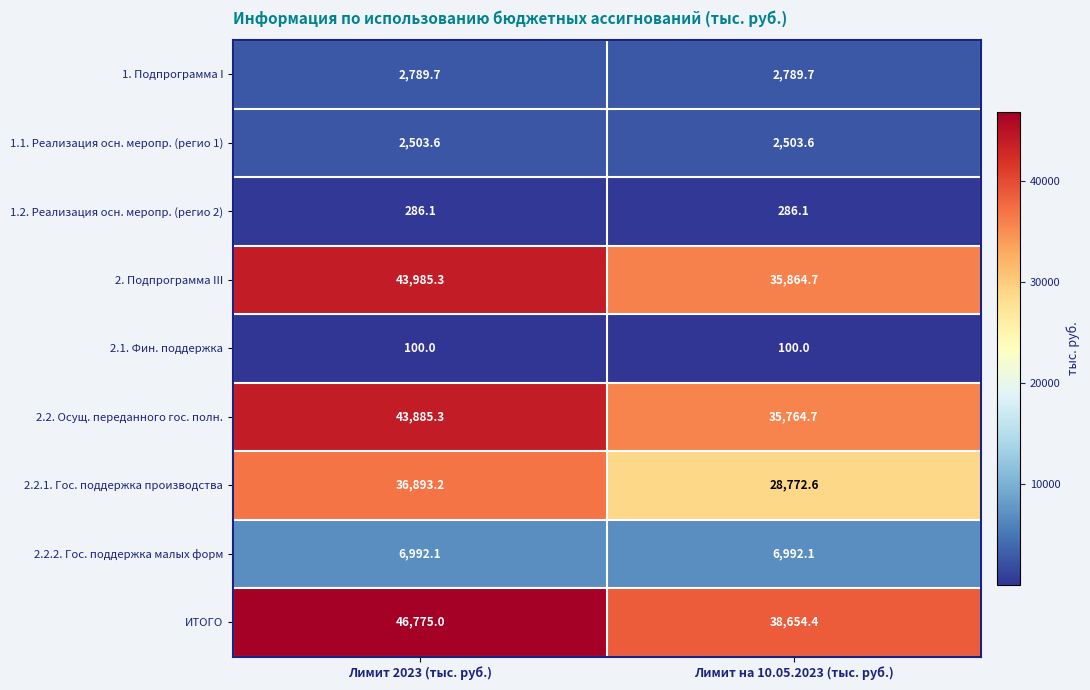

What is the sum of the 2.1. Фин. поддержка values at Лимит 2023 (тыс. руб.) and Лимит на 10.05.2023 (тыс. руб.)?

200.0